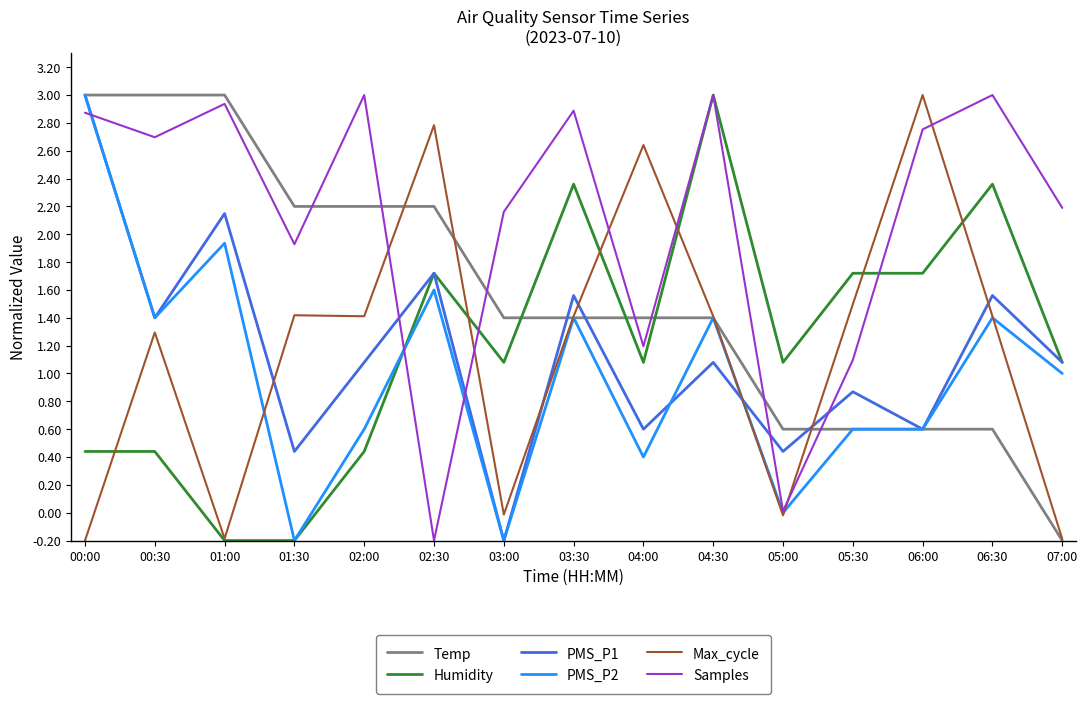

Where is PMS_P2 nearest to the value 1?

07:00